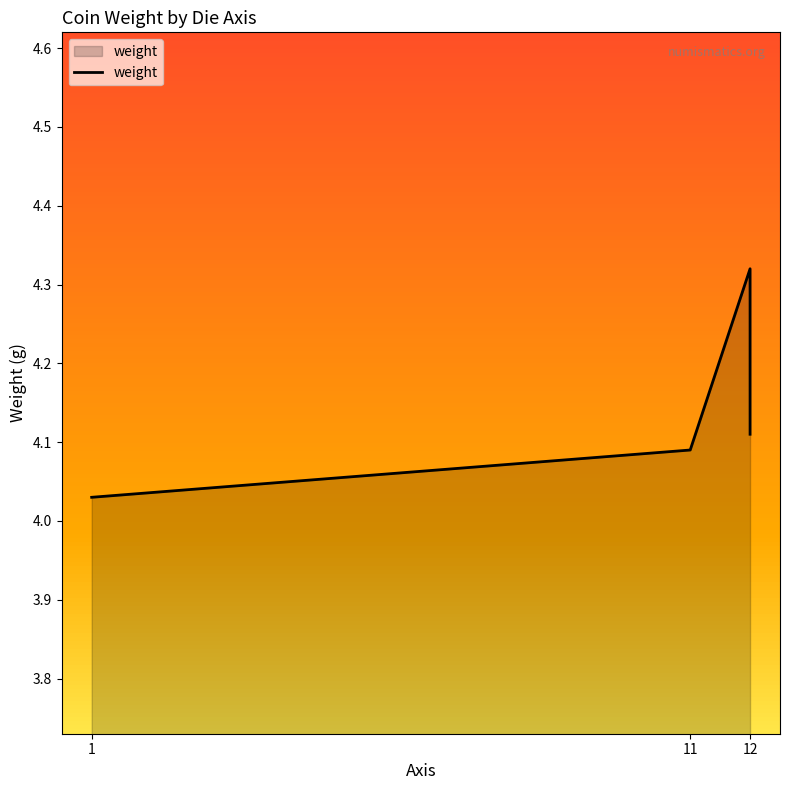

Reading left to right, transcribe all the data shown in this chart.

4.0	4.1	4.3	4.1